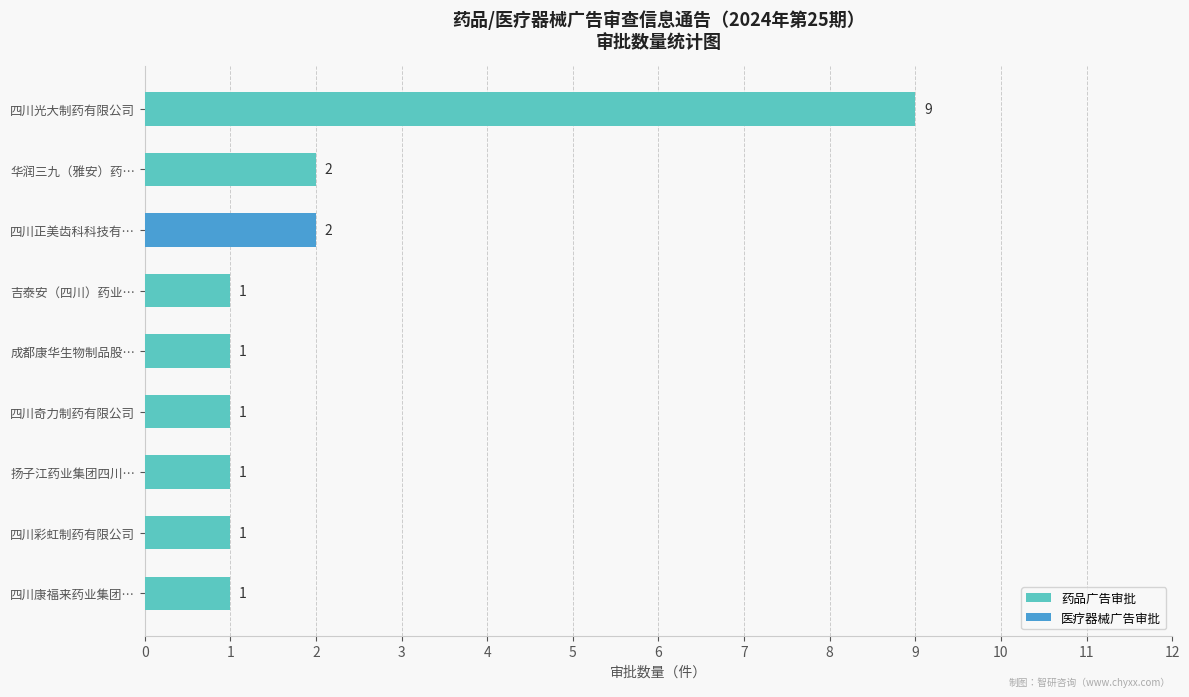

How many data points in 医疗器械广告审批 are above 0?

1